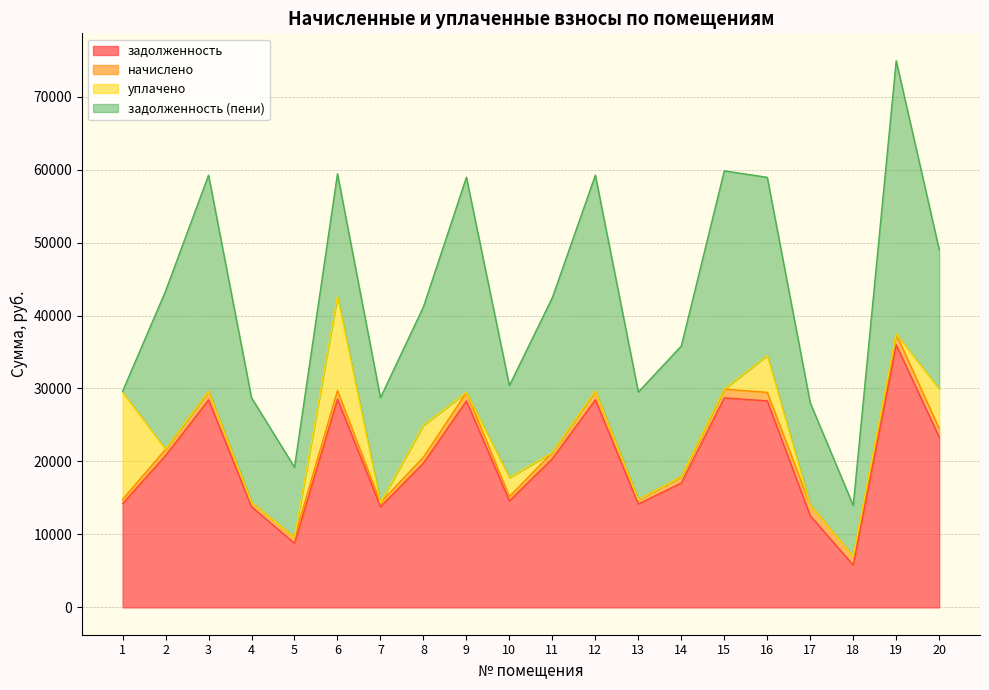

Reading left to right, list all the values displayed in this chart.

задолженность: 14220.5	20812.8	28441.2	13796.8	8779.6	28535.3	13796.8	19777.0	28300.0	14597.3	20389.1	28441.2	14173.6	17045.3	28723.7	28300.0	12558.1	5795.6	35975.3	23337.5
начислено: 588.9	861.9	1177.8	571.4	824.9	1181.7	571.4	819.0	1172.0	604.5	844.4	1177.8	587.0	865.8	1189.5	1172.0	1466.4	1189.5	1489.8	1189.5
уплачено: 14689.0	0.0	0.0	0.0	0.0	12900.0	0.0	4365.5	0.0	2571.2	0.0	58.4	0.0	0.0	0.0	5048.8	0.0	0.0	0.0	5386.1
задолженность (пени): 120.4	21674.7	29619.0	14368.1	9604.5	16817.0	14368.1	16230.5	29471.9	12630.6	21233.4	29560.6	14760.5	17911.1	29913.2	24423.1	14024.5	6985.1	37465.1	19140.9